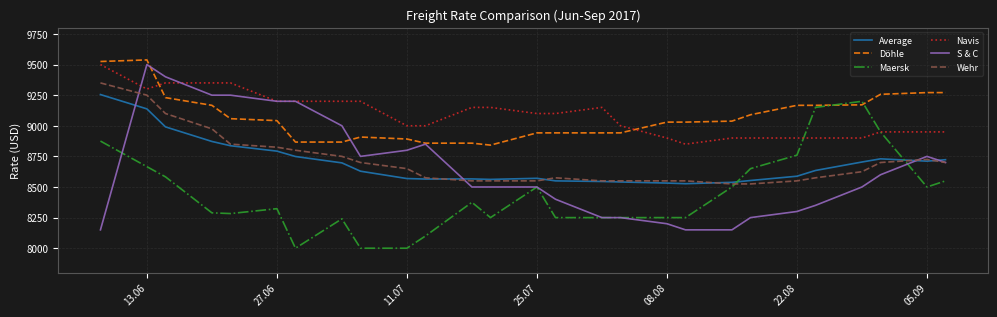

True or false: Maersk and Average intersect in this chart.

True